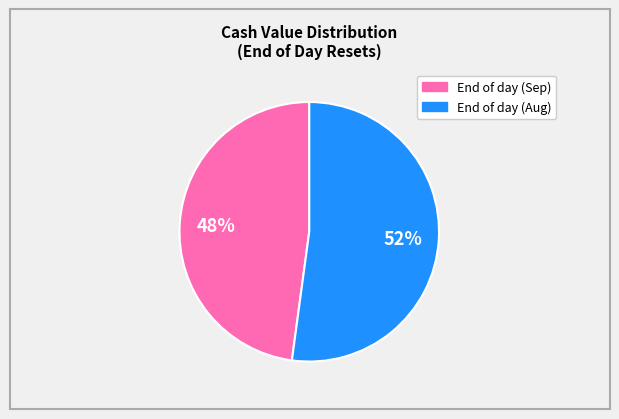

To the nearest percent, what is the average slice percentage?

50%